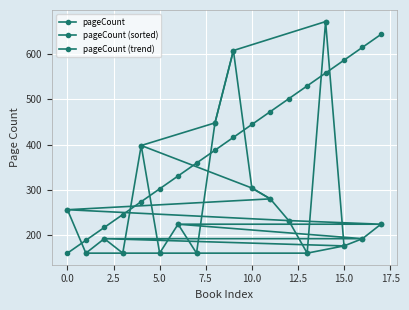

The pageCount (sorted) series shows 46.1 at 15.0. True or false?

False